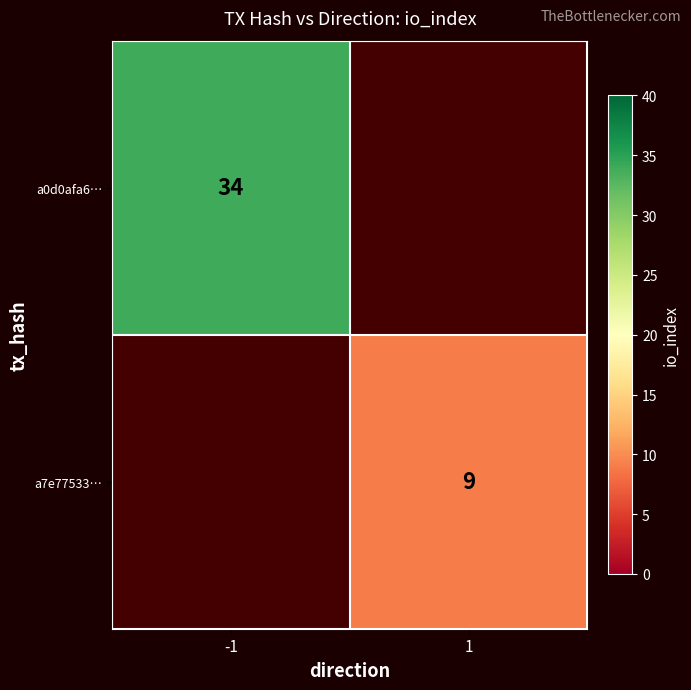

At how many categories does at least one series exceed 25?

1